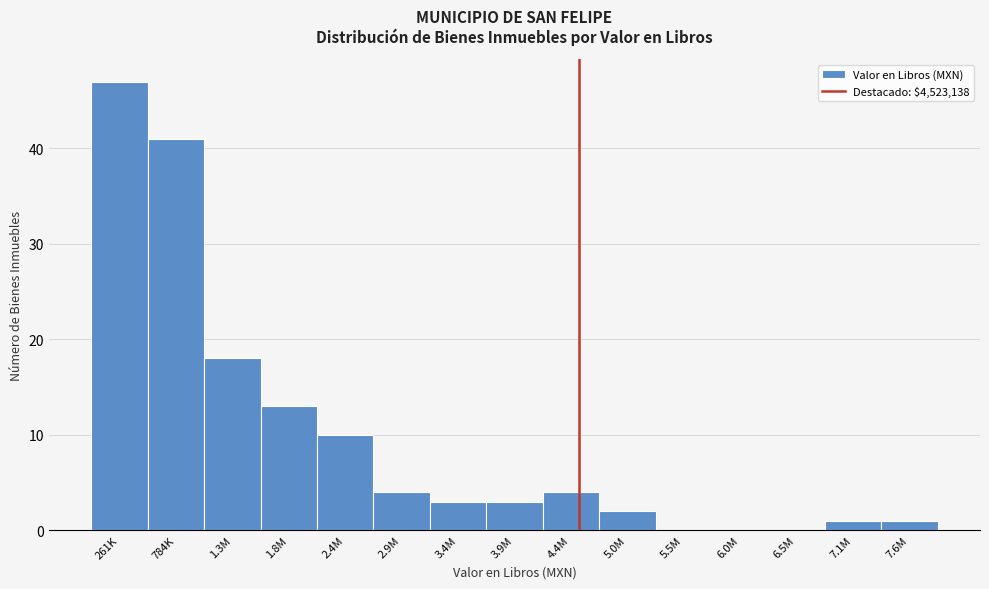

Reading right to left, extract all data points from this chart.

7.6M=1	7.1M=1	6.5M=0	6.0M=0	5.5M=0	5.0M=2	4.4M=4	3.9M=3	3.4M=3	2.9M=4	2.4M=10	1.8M=13	1.3M=18	784K=41	261K=47